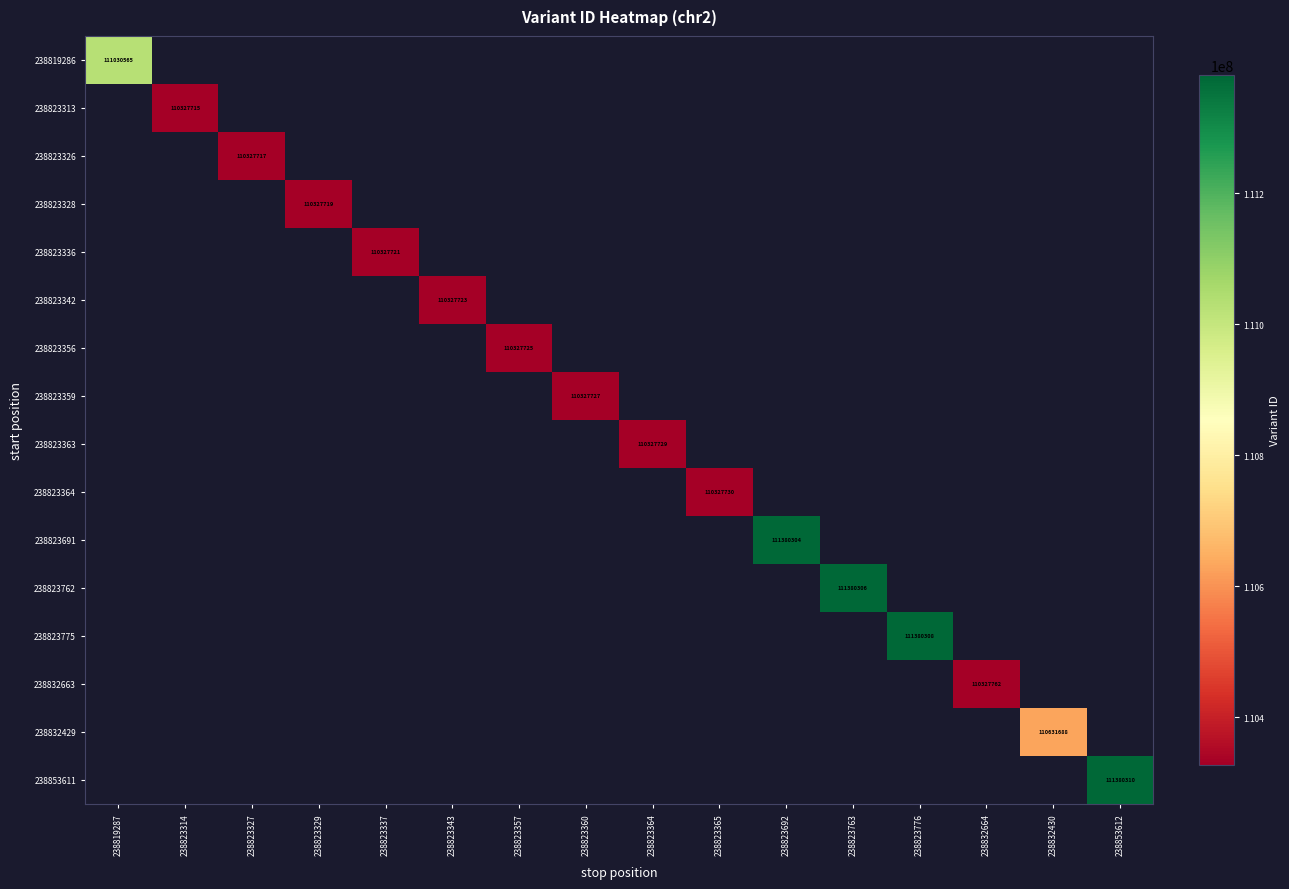

What is the greatest value displayed?

111380310.0